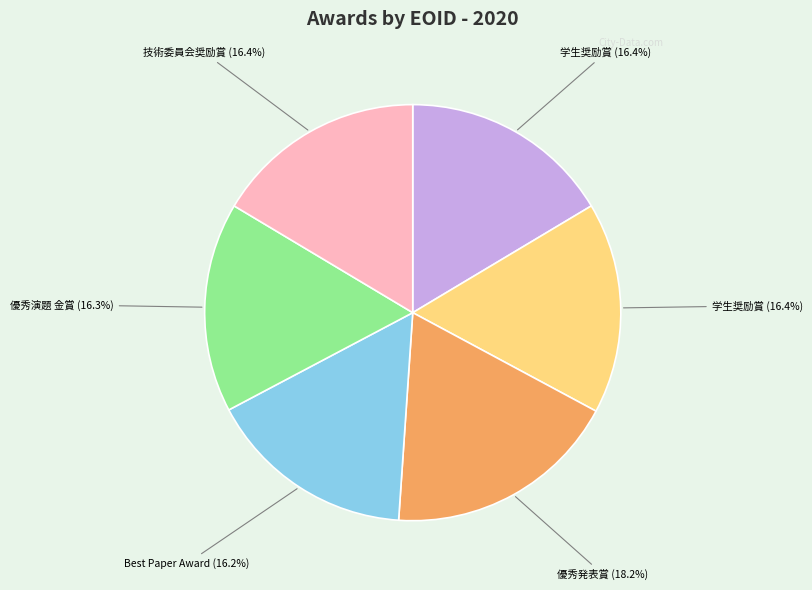

Is there a majority slice in this chart?

No